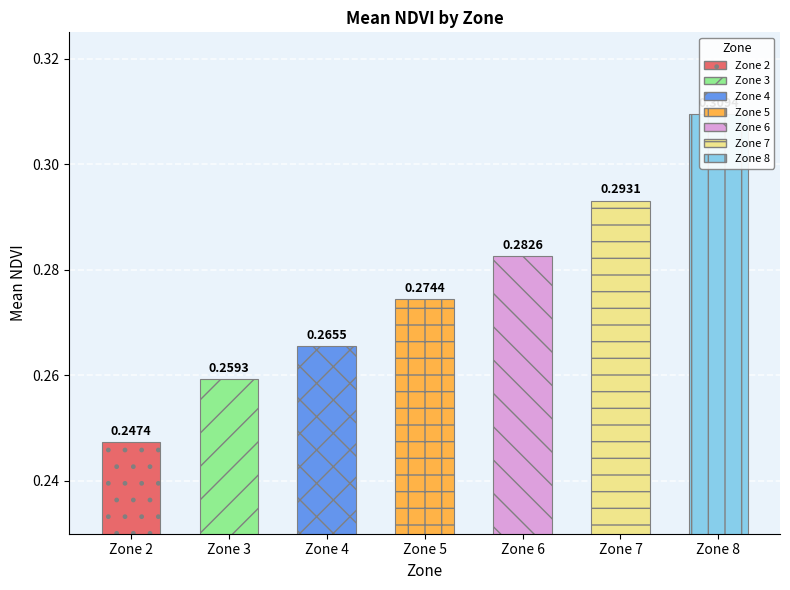

Read the value at Zone 3.

0.3